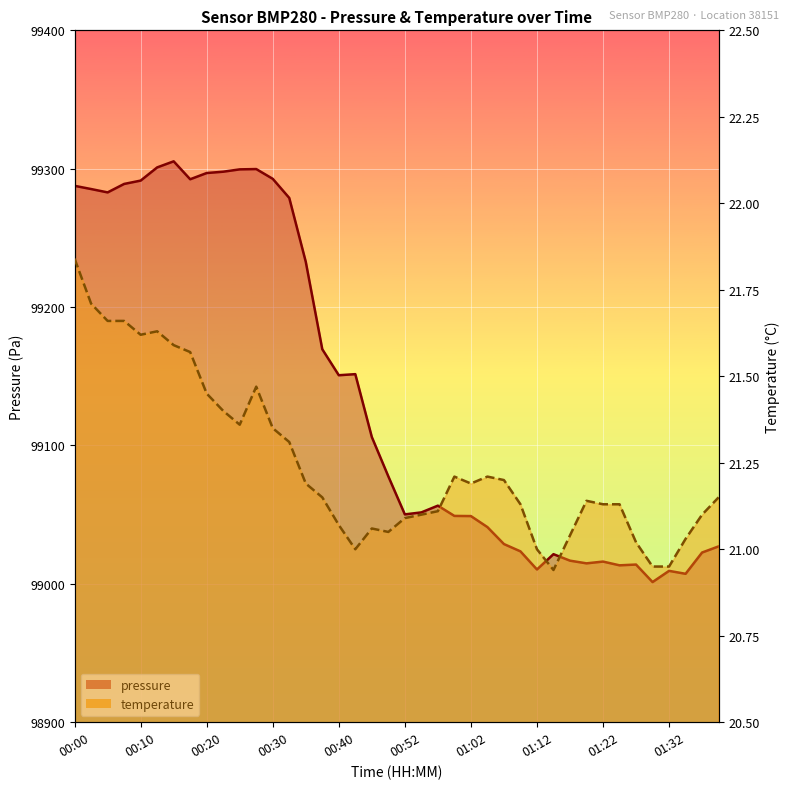

The value of pressure at 00:47 is 99106.1. True or false?

True